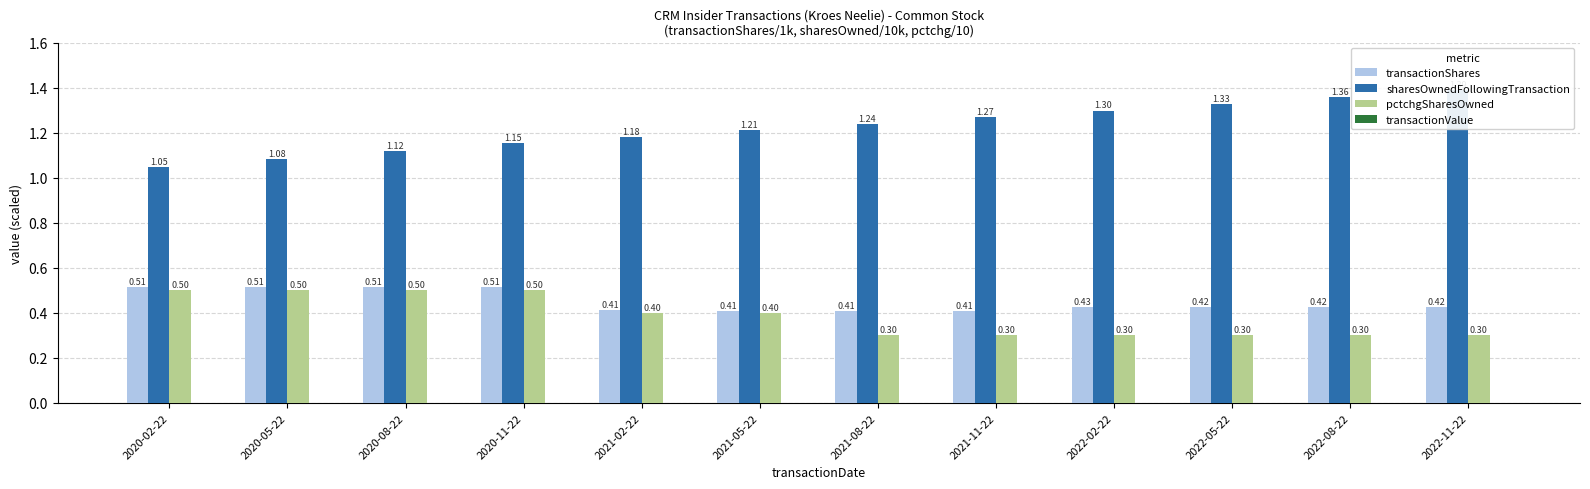

What position from the left is 2022-02-22?

9